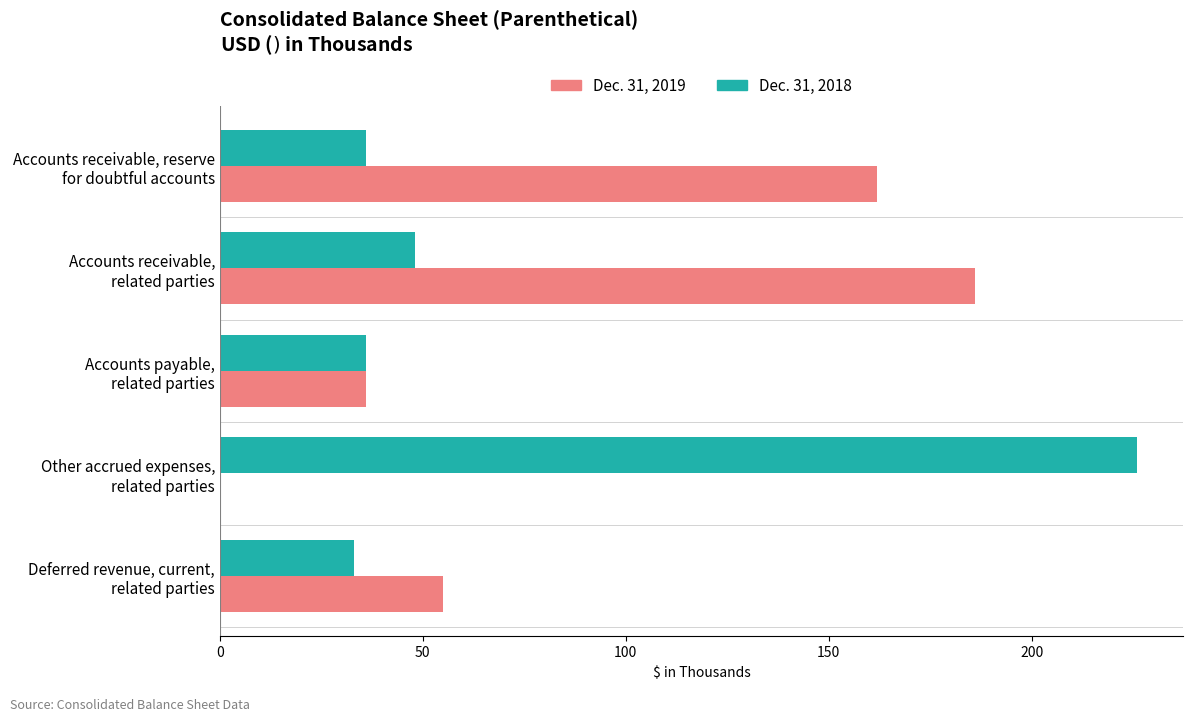

What is the maximum value shown in the chart?

226